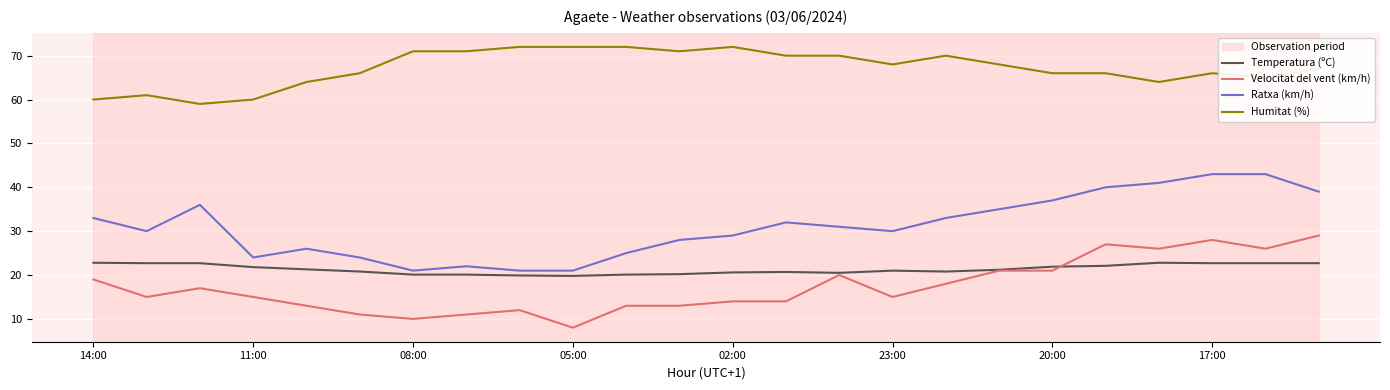

Where is Ratxa (km/h) nearest to the value 32?

13